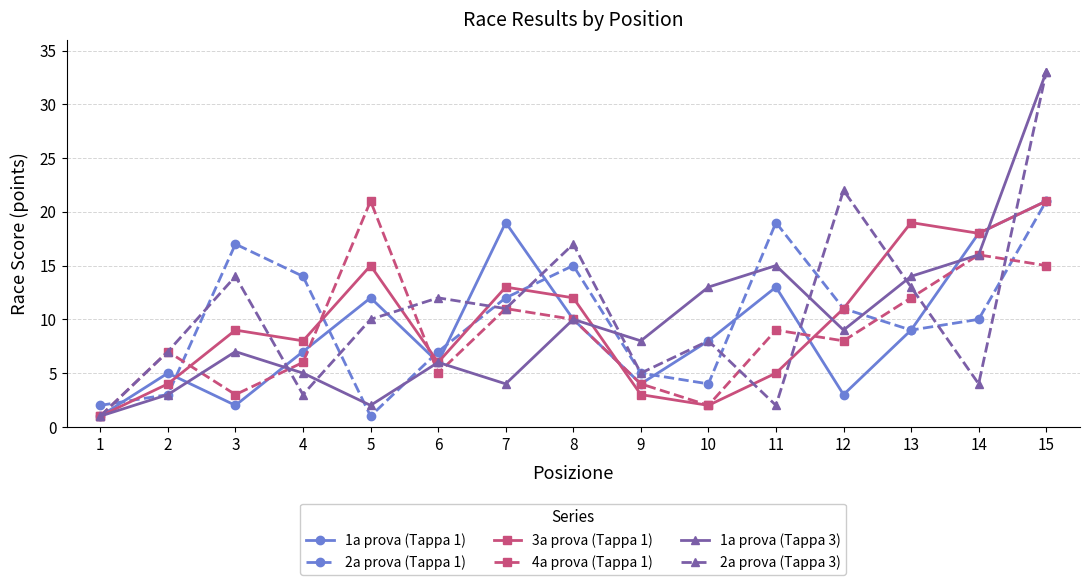

What are all the series names shown in the legend?

1a prova (Tappa 1), 2a prova (Tappa 1), 3a prova (Tappa 1), 4a prova (Tappa 1), 1a prova (Tappa 3), 2a prova (Tappa 3)